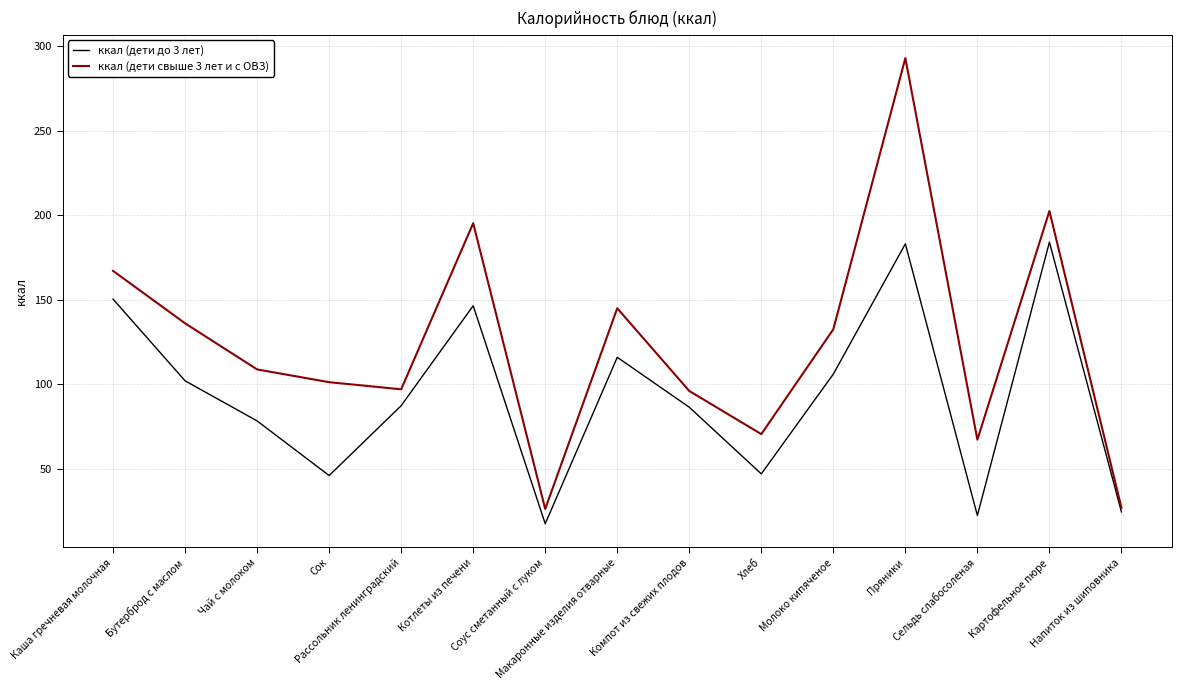

True or false: ккал (дети свыше 3 лет и с ОВЗ) and ккал (дети до 3 лет) cross at least once.

False